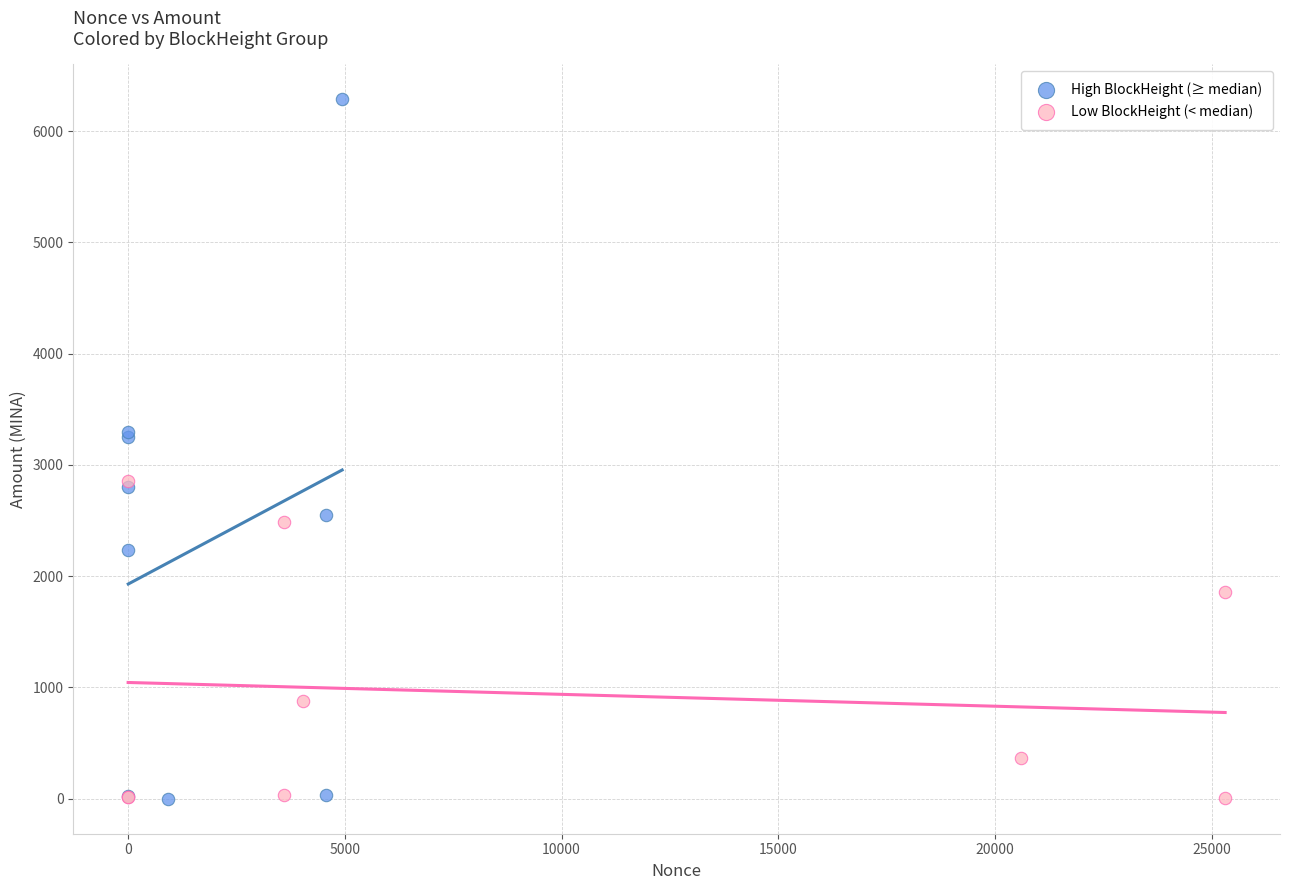

Which series has the largest Y range (max minus min)?

High BlockHeight (≥ median)